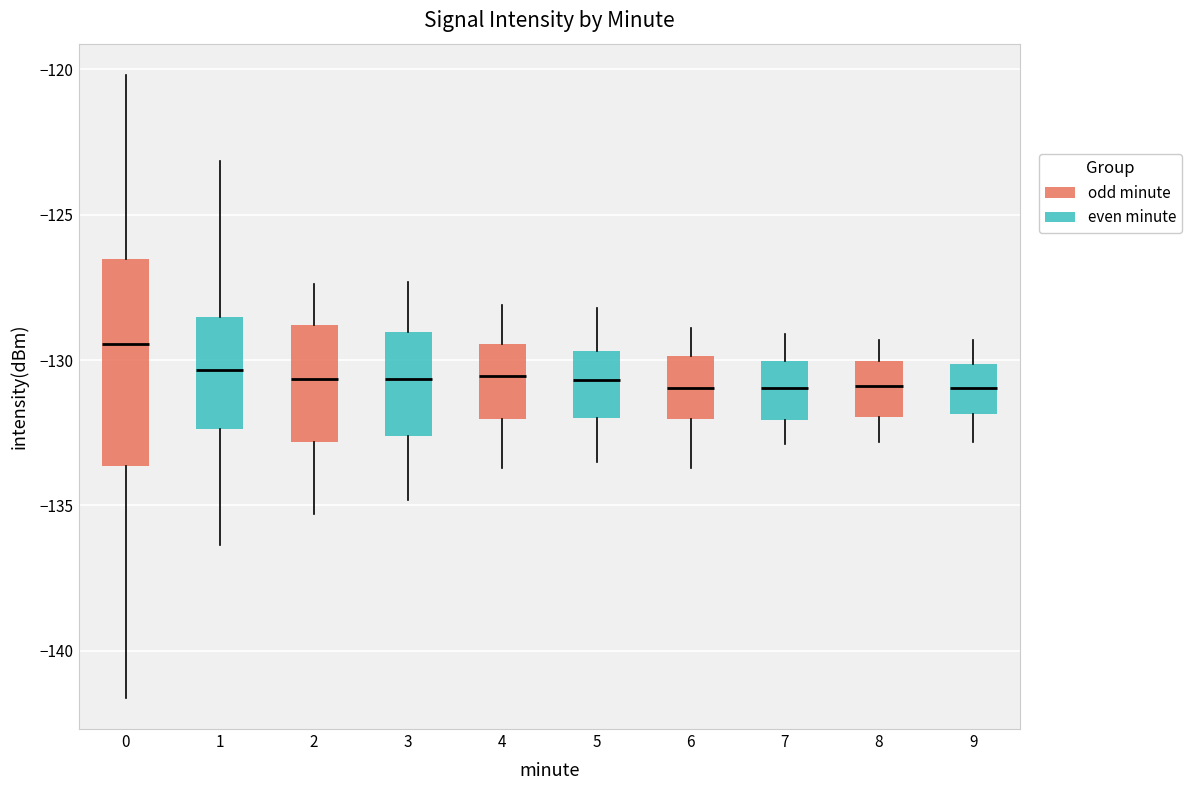

Reading left to right, transcribe this box plot: for each box, give where its median line is, the range the box spans, and where its two whiskers end, as read against the y-axis. The values are not printed on the chart, so give them approximately, as read against the axis.

0: median -129.5, box -133.5 to -126.5, whiskers -141.5 to -120.0
1: median -130.5, box -132.5 to -128.5, whiskers -136.5 to -123.0
2: median -130.5, box -133.0 to -129.0, whiskers -135.5 to -127.5
3: median -130.5, box -132.5 to -129.0, whiskers -135.0 to -127.5
4: median -130.5, box -132.0 to -129.5, whiskers -133.5 to -128.0
5: median -130.5, box -132.0 to -129.5, whiskers -133.5 to -128.0
6: median -131.0, box -132.0 to -130.0, whiskers -133.5 to -129.0
7: median -131.0, box -132.0 to -130.0, whiskers -133.0 to -129.0
8: median -131.0, box -132.0 to -130.0, whiskers -133.0 to -129.5
9: median -131.0, box -132.0 to -130.0, whiskers -133.0 to -129.5